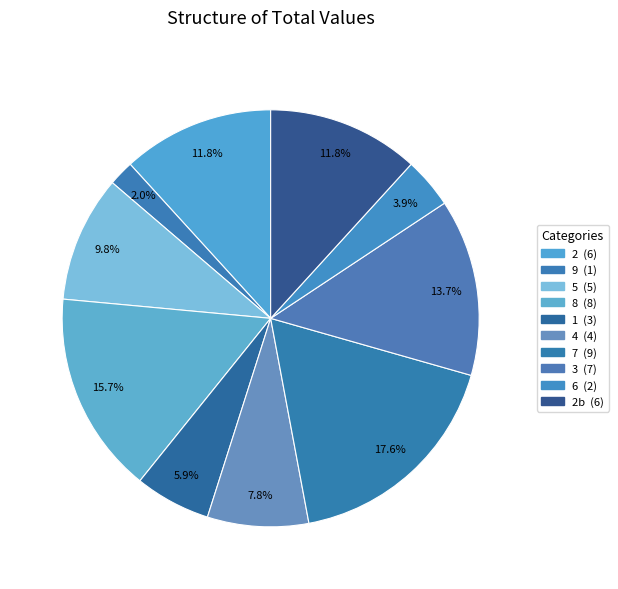

To the nearest percent, what is the average slice percentage?

10%